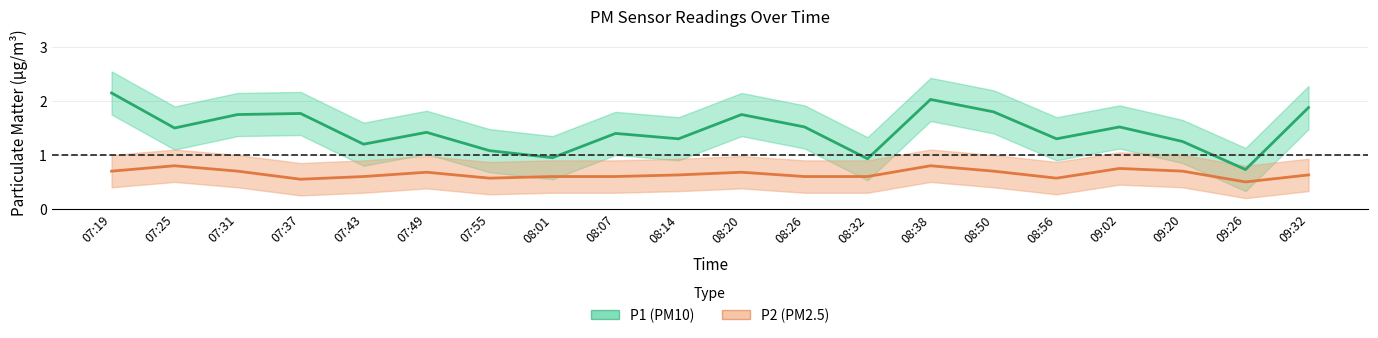

What is the average value of the P2 (PM2.5) series?

0.6